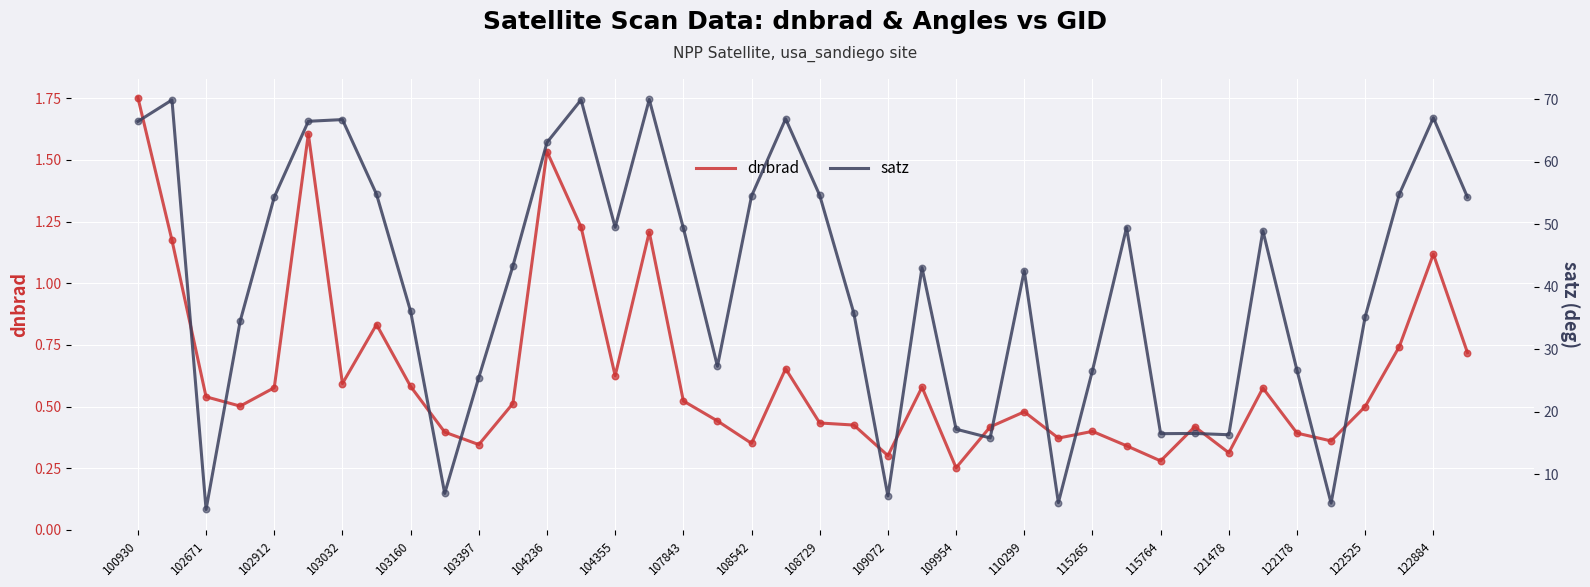

What are all the series names shown in the legend?

dnbrad, satz